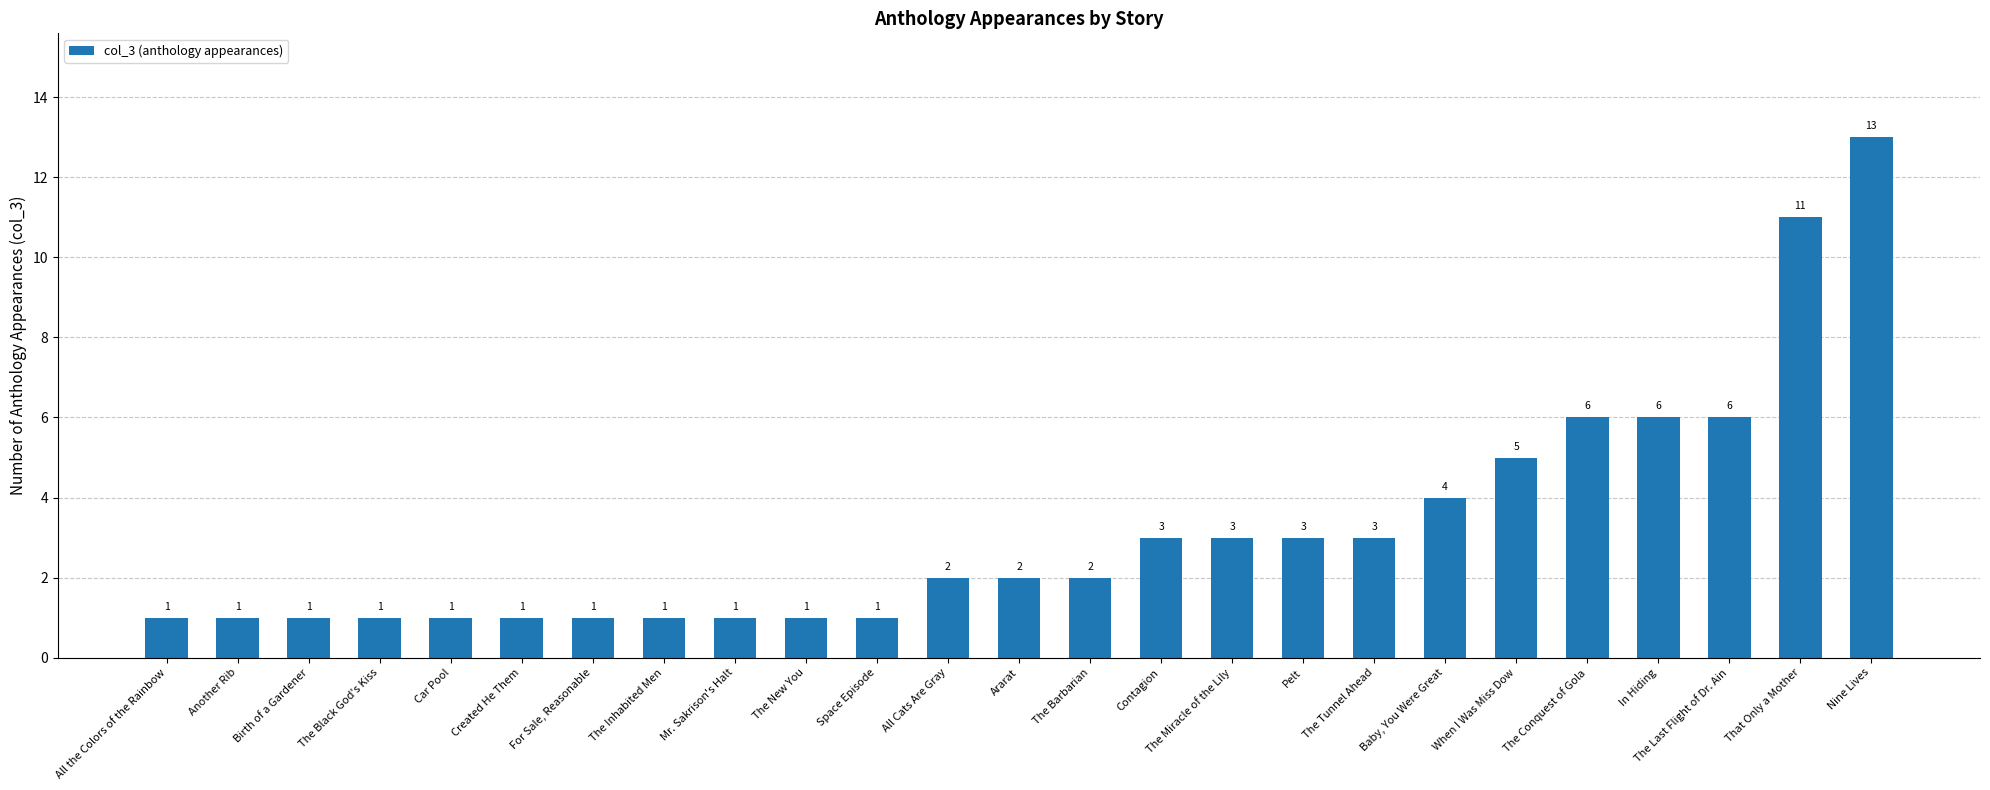

Reading left to right, extract all data points from this chart.

1	1	1	1	1	1	1	1	1	1	1	2	2	2	3	3	3	3	4	5	6	6	6	11	13